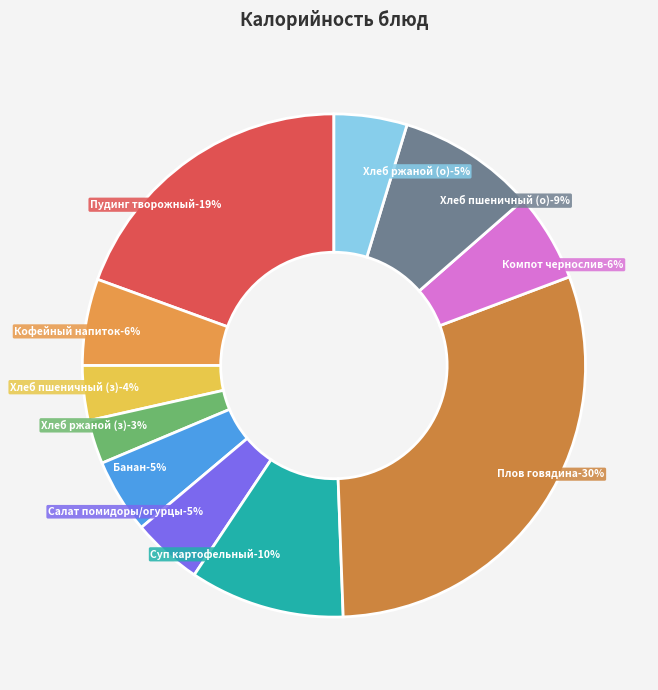

To the nearest percent, what is the difference between the largest and smallest slice percentages?

27%